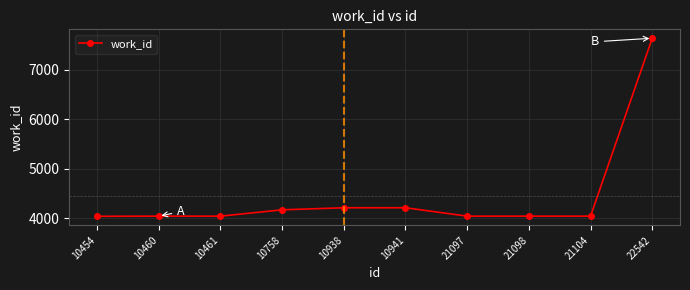

What is the greatest value displayed?

7643